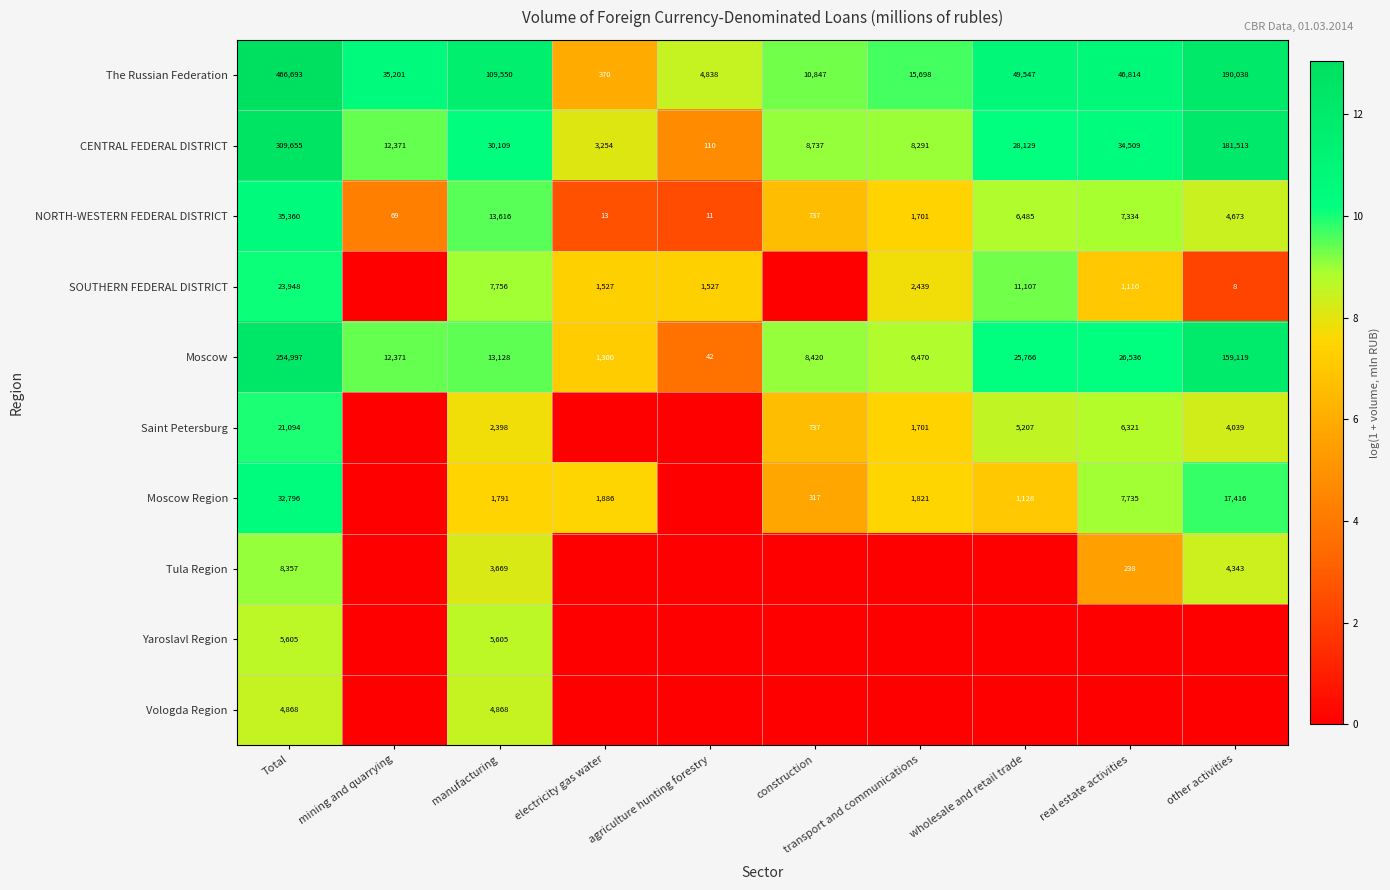

True or false: The Russian Federation has a value of 4838 at agriculture hunting forestry.

True